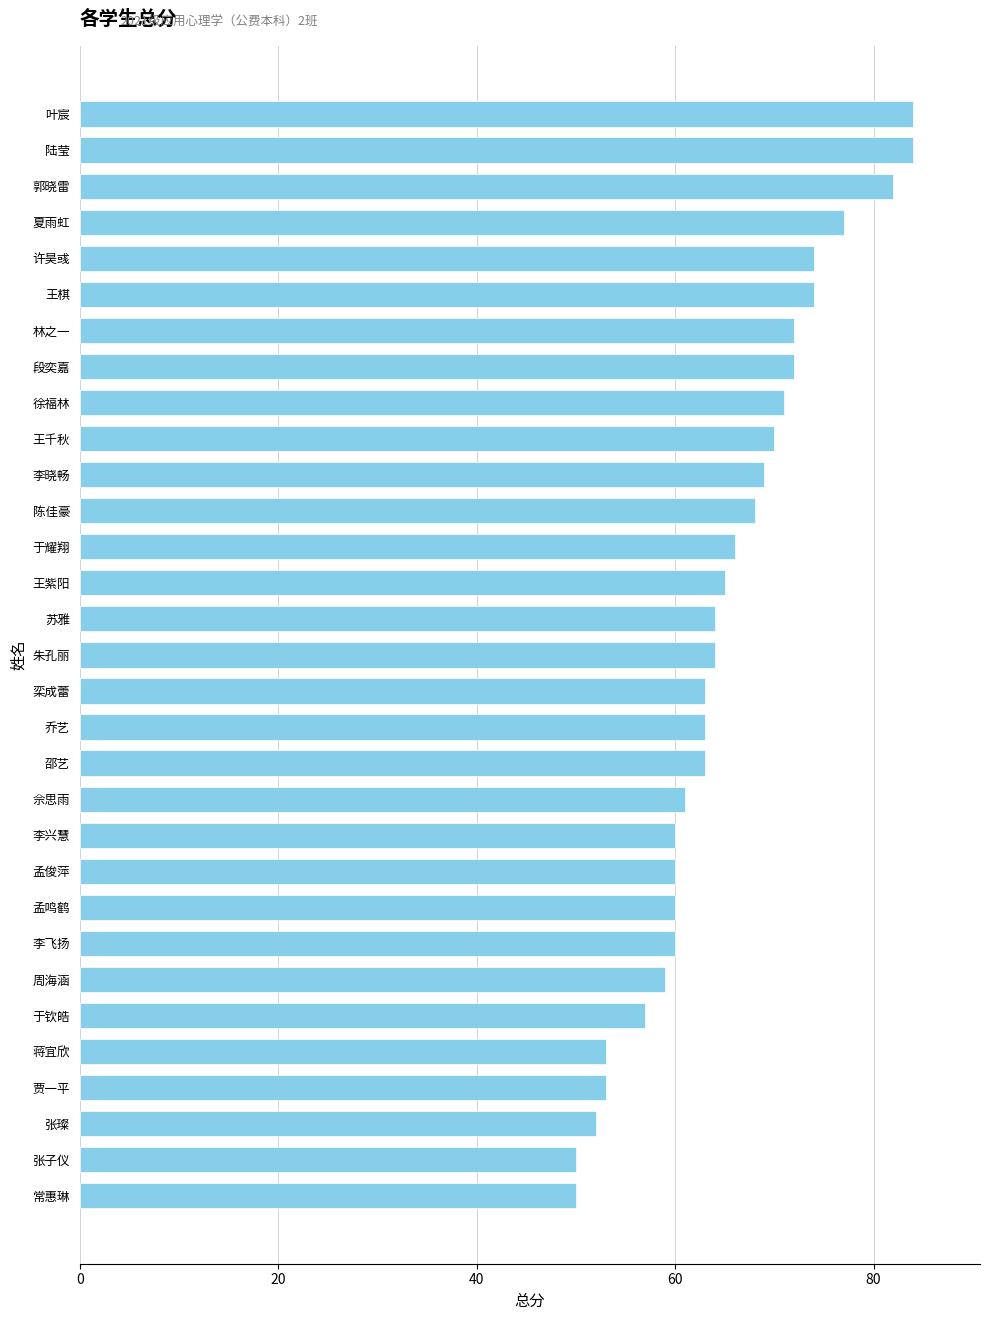

What is the sum of all values?

2020